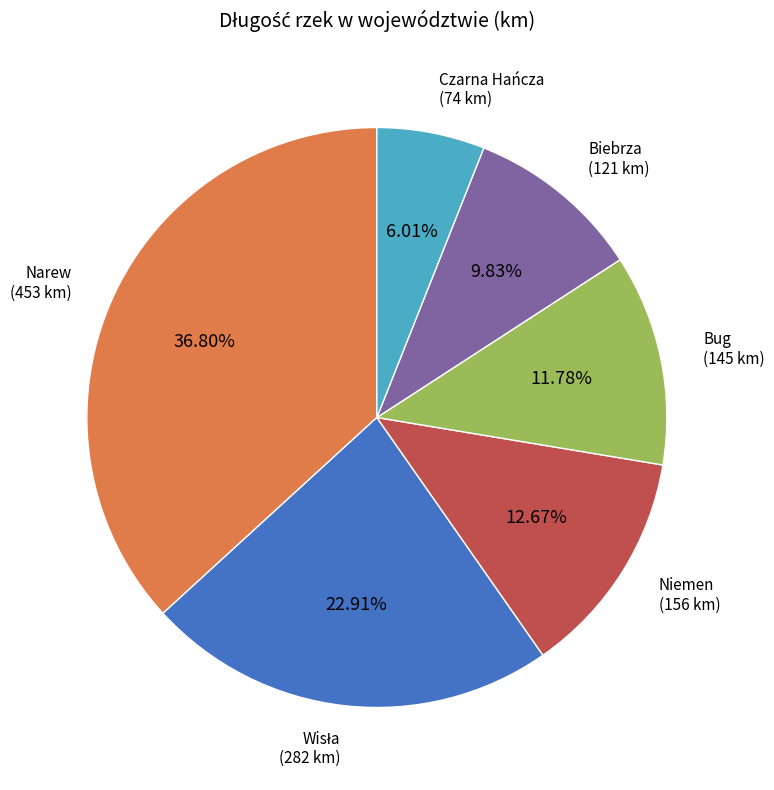

What is the largest slice in the pie chart?

Narew